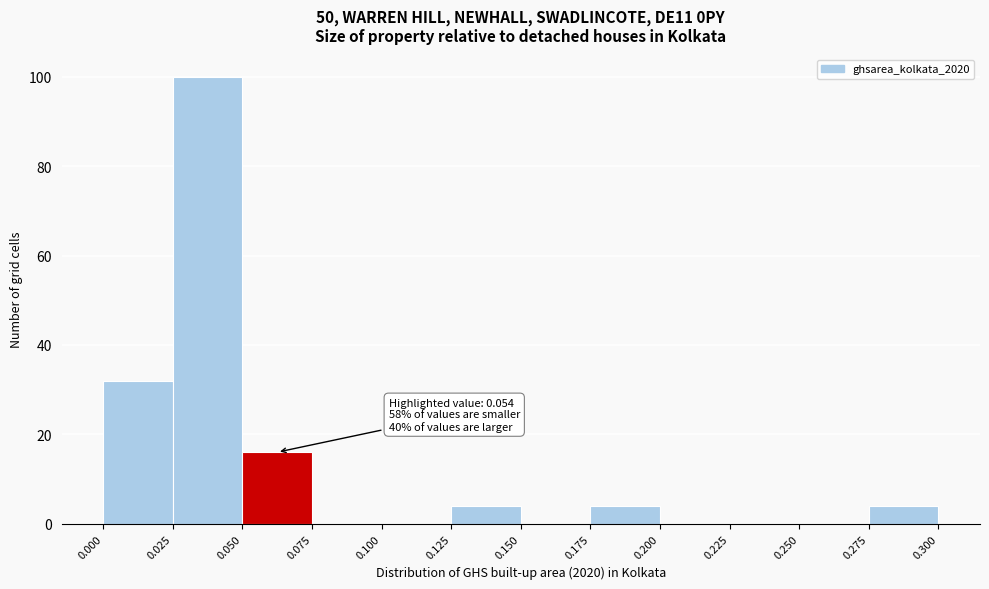

Over which range of the x-axis is the bar tallest?

0.025 to 0.050